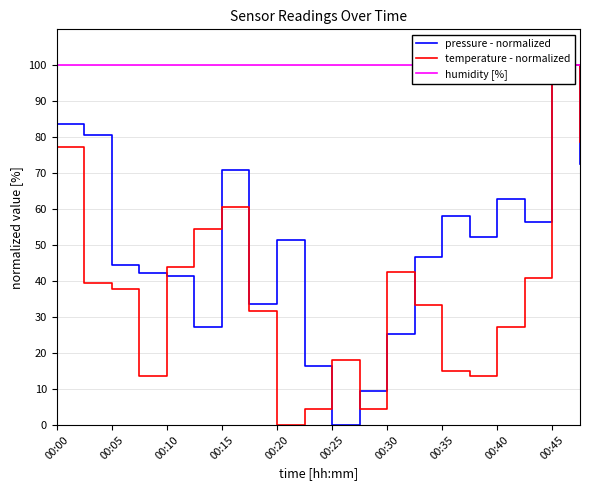

List the series in order of their overall mean, lowest first.

temperature - normalized, pressure - normalized, humidity [%]